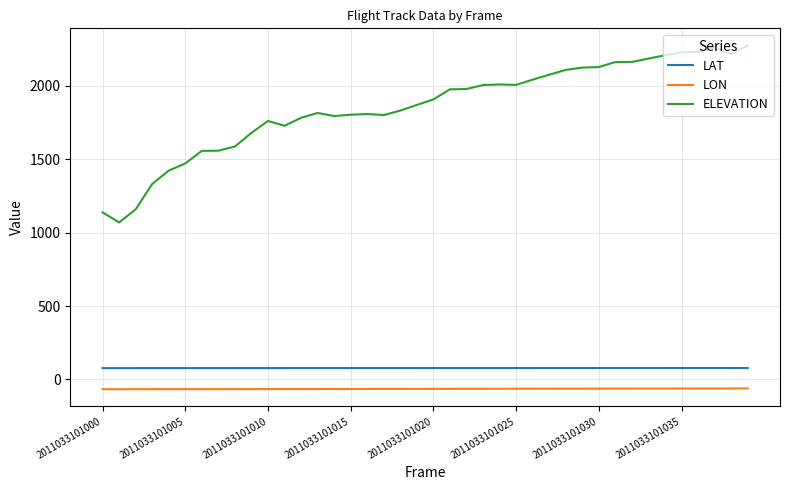

Rank the series by their maximum value, from lowest to highest.

LON, LAT, ELEVATION